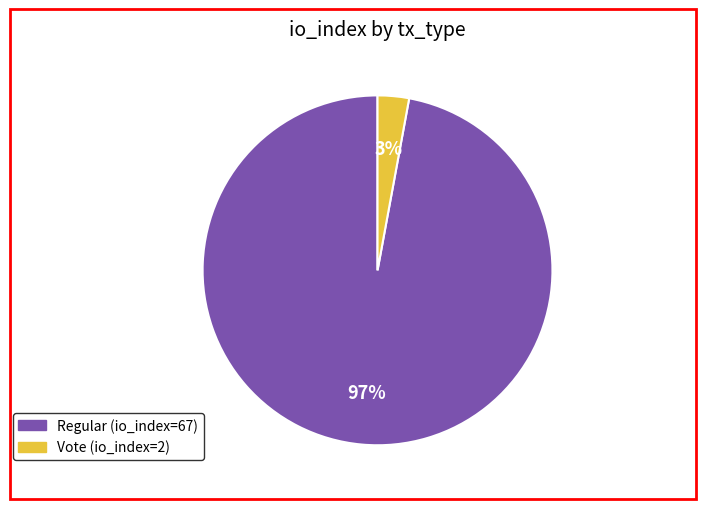

To the nearest percent, what is the difference between the largest and smallest slice percentages?

94%